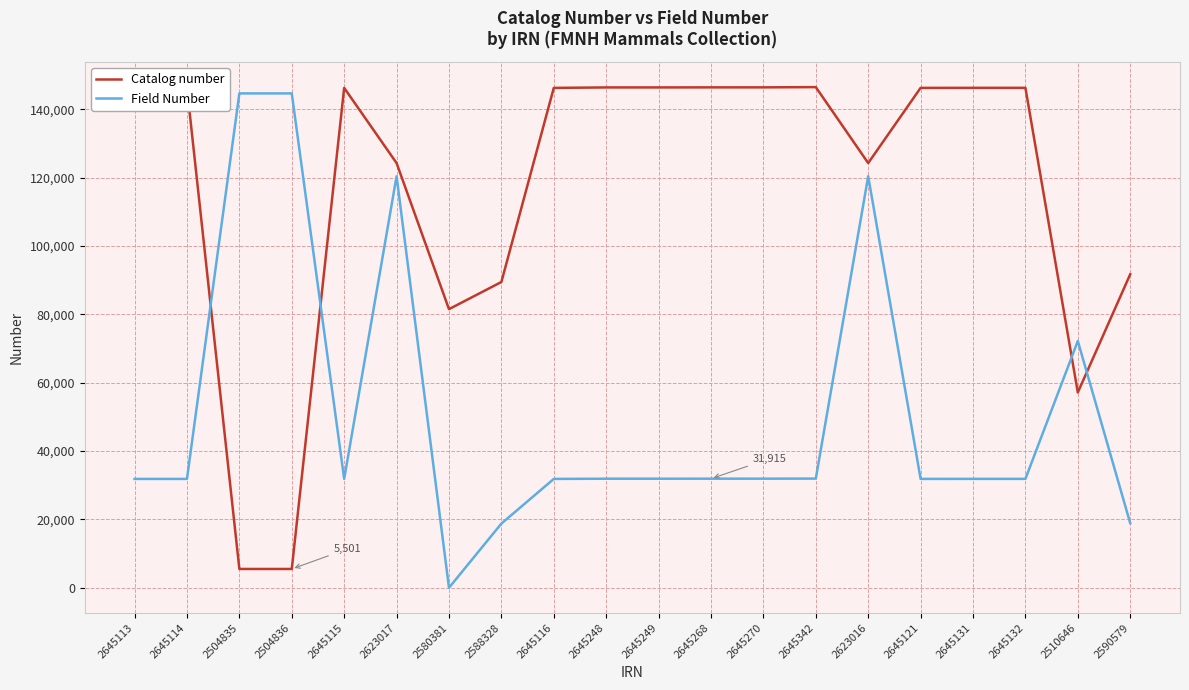

The Catalog number series shows 5501 at 2504836. True or false?

True